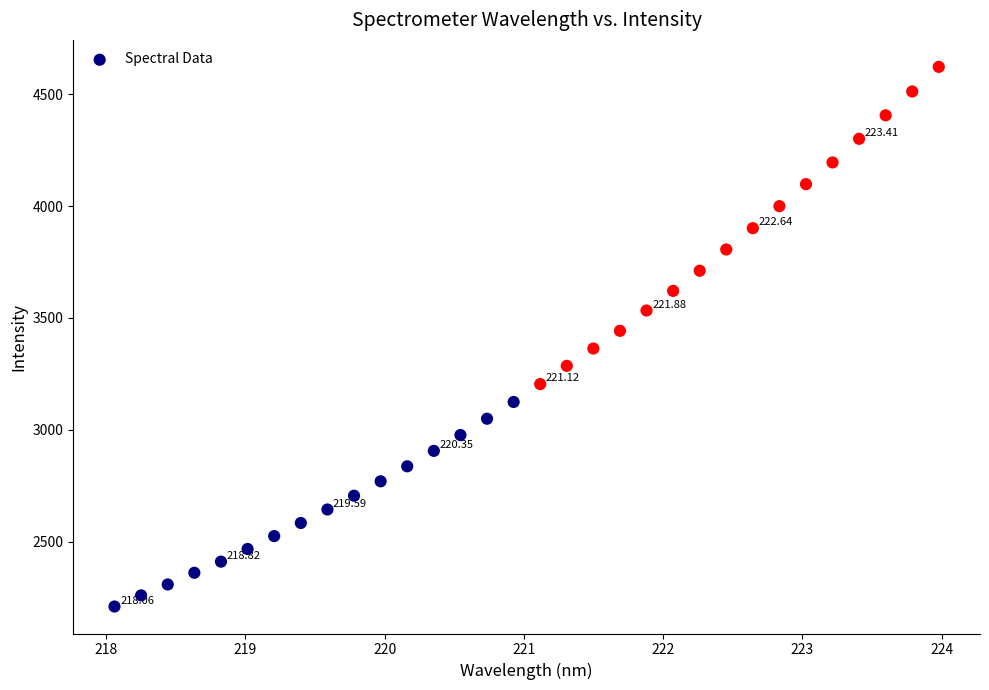

What is the range of Y values (max minus min)?

2411.3